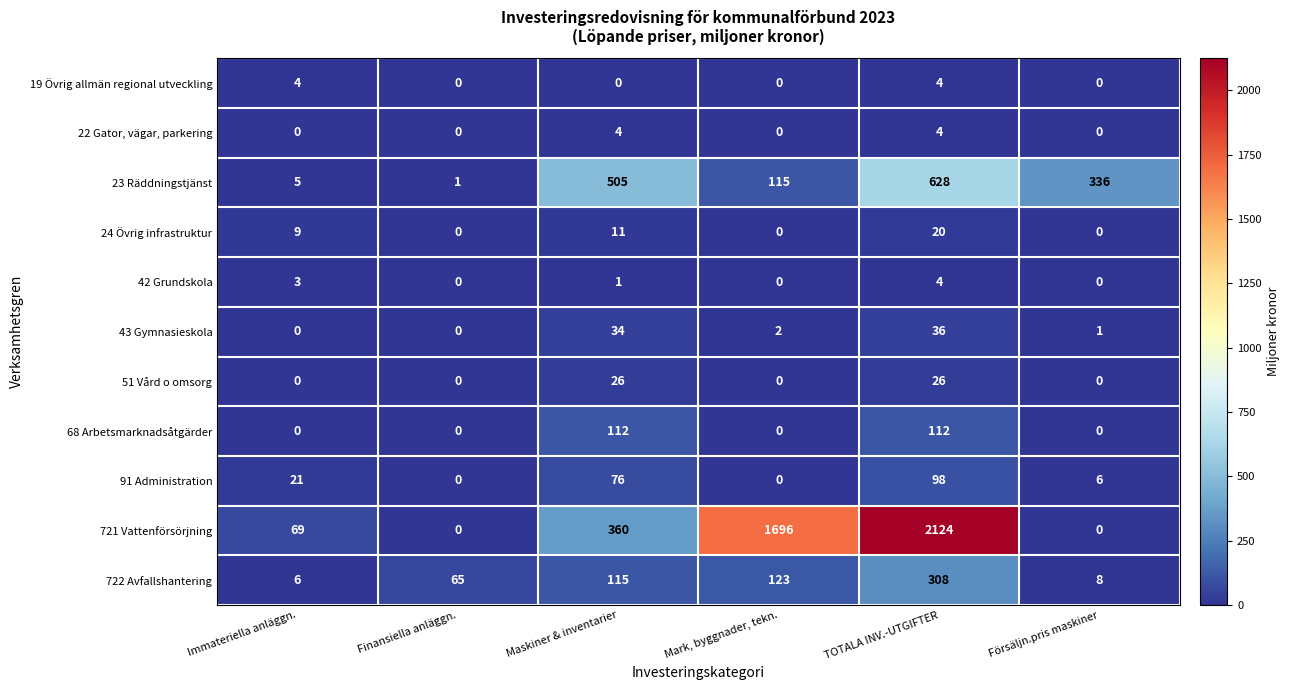

At which category does the chart reach its peak across all series?

TOTALA INV.-UTGIFTER